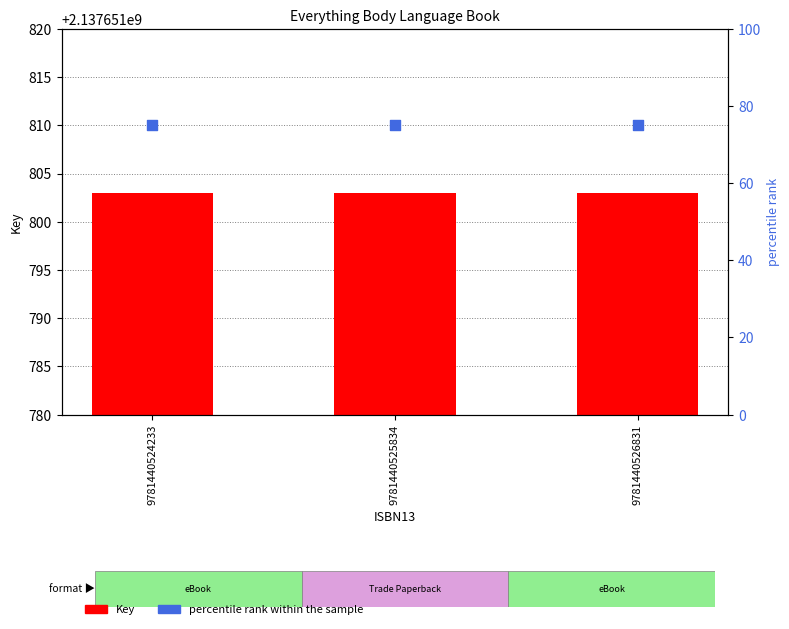

What are all the series names shown in the legend?

Key, percentile rank within the sample